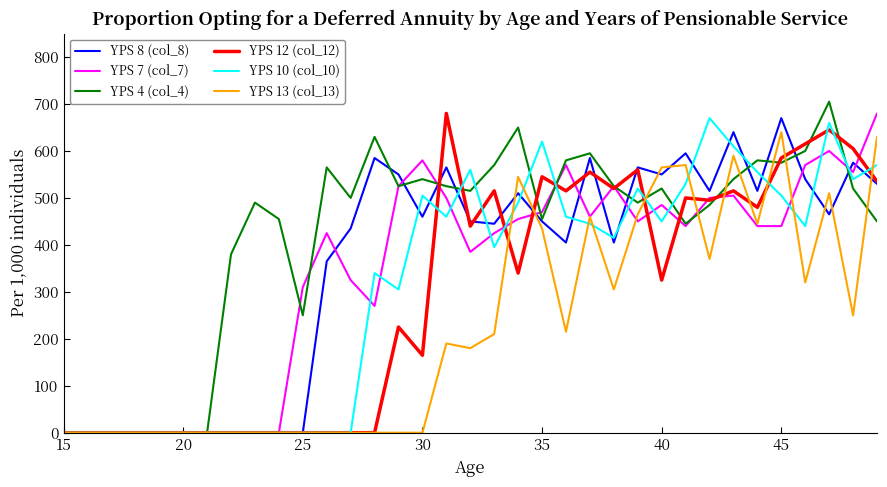

Which series has the largest total across all categories?

YPS 4 (col_4)